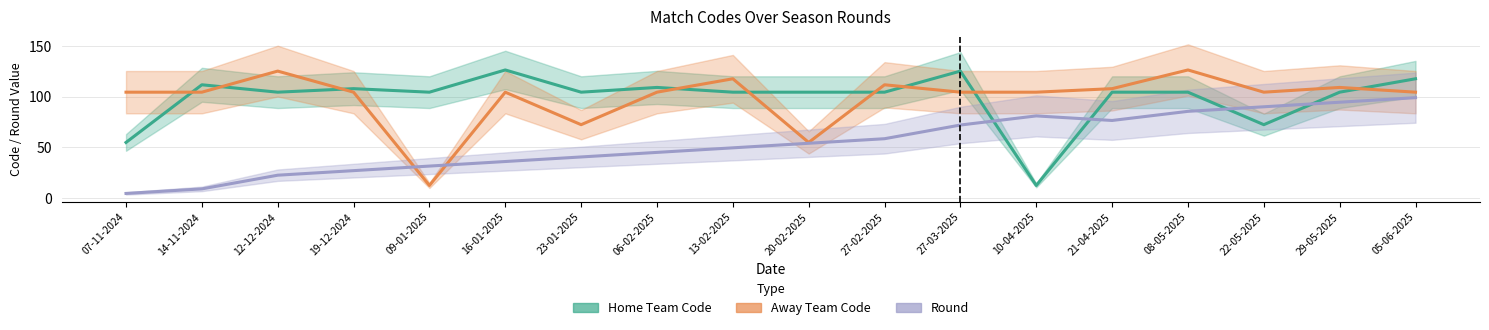

Which series has the widest spread of values?

Home Team Code